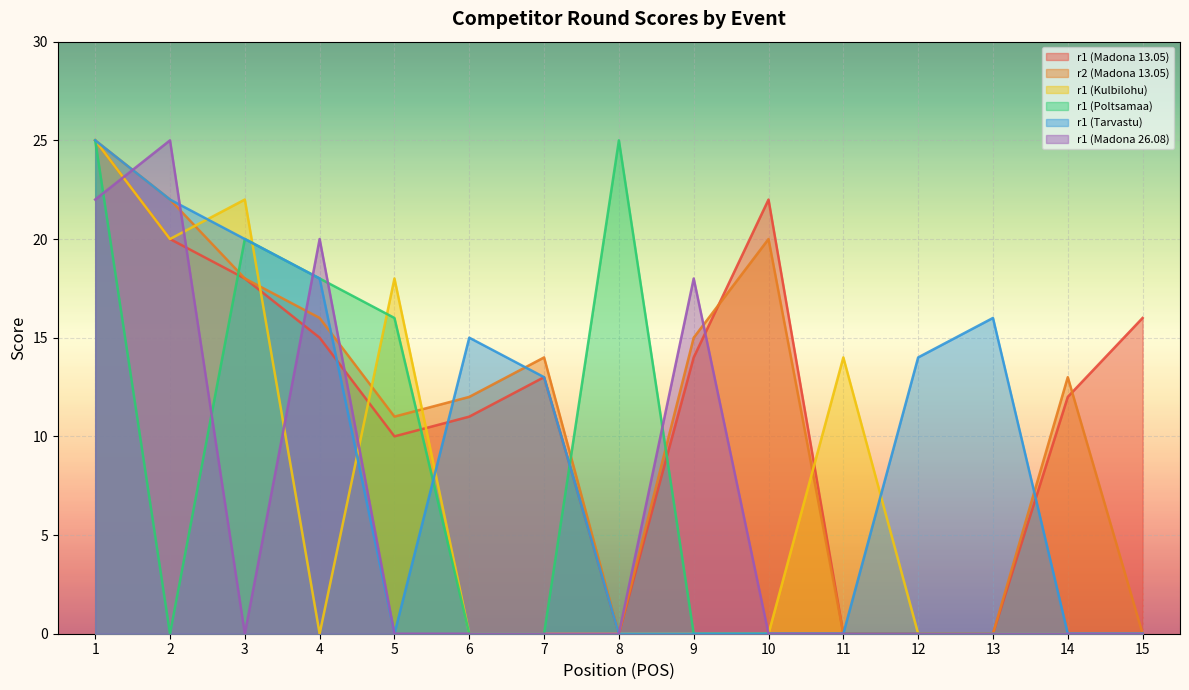

Does the chart display data point markers on the line(s)?

No